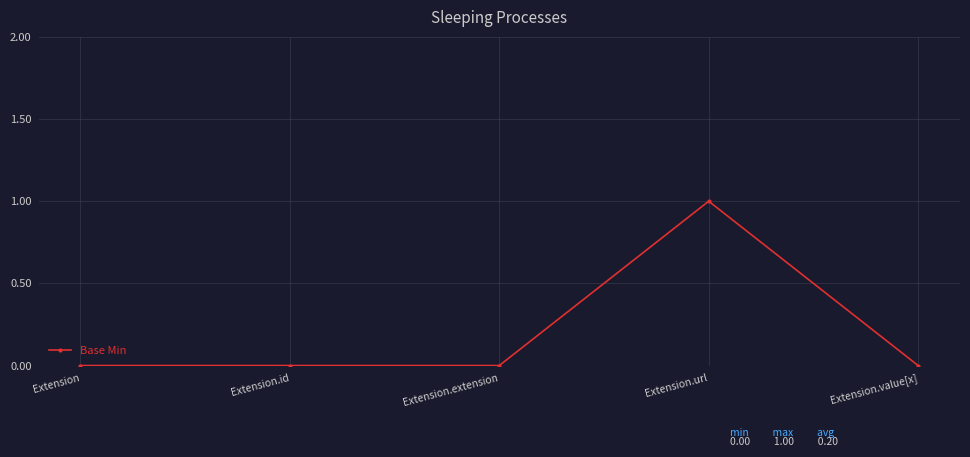

True or false: the data shows 0 at Extension.value[x].

True